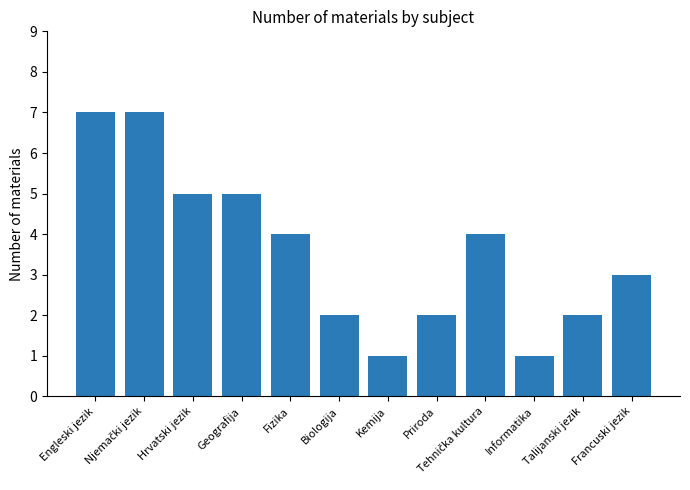

What is the label of the 4th bar from the left?

Geografija